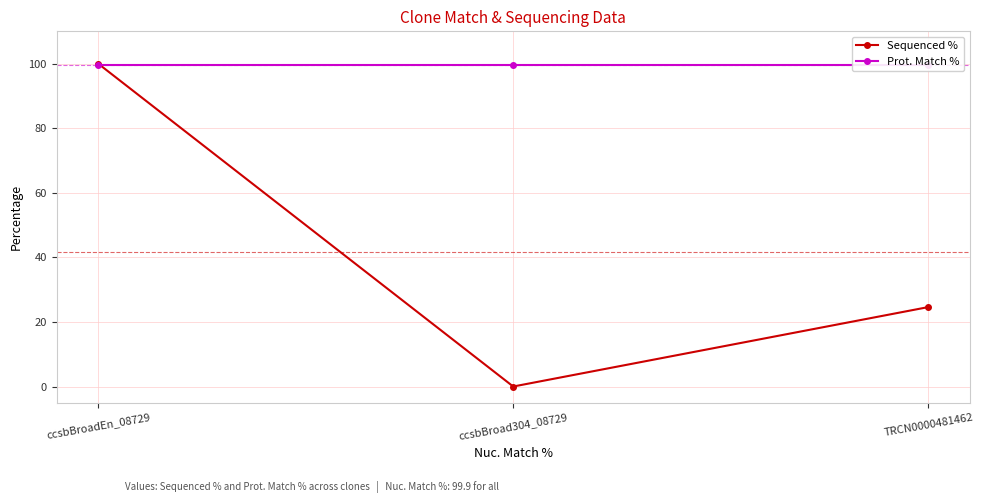

How many series are shown in this chart?

2